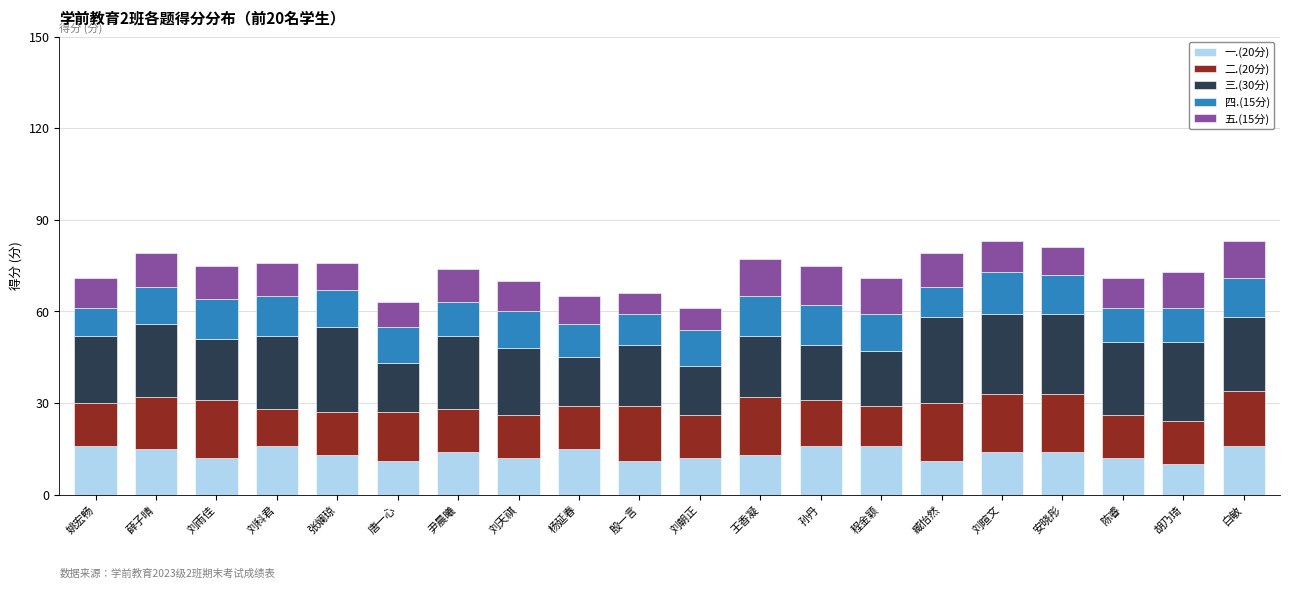

What is the total value across all series at 姚宏畅?

71